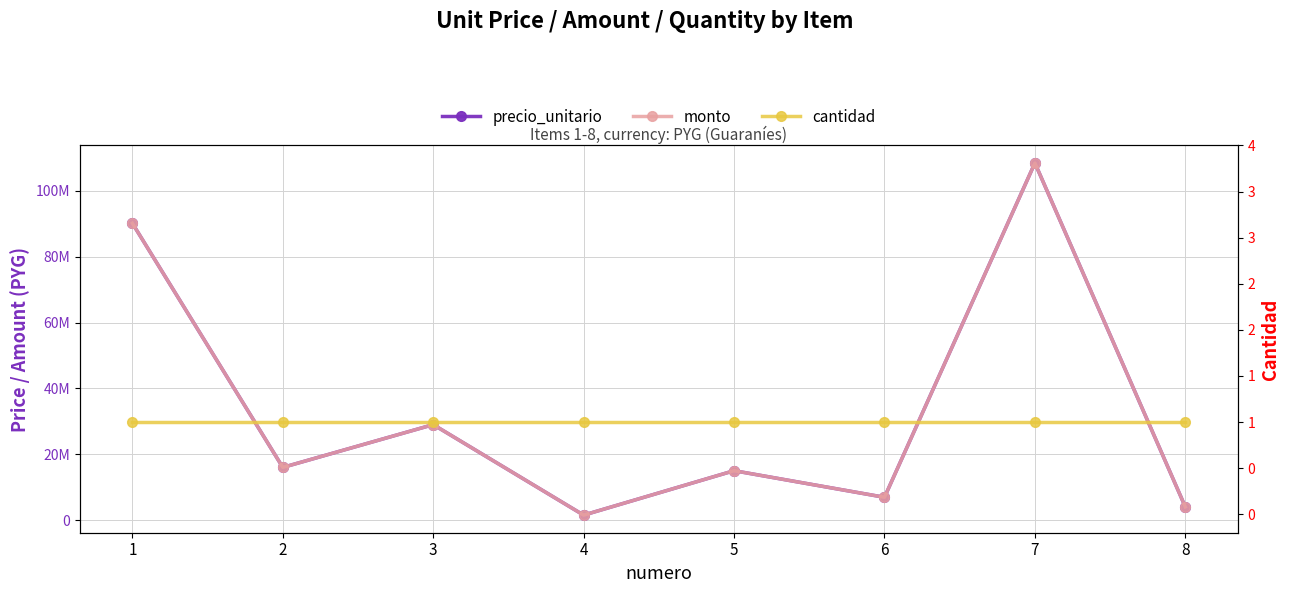

Reading left to right, what are all the values shown in this chart?

precio_unitario: 90190000	16000000	29000000	1500000	15000000	6920000	108500000	4000000
monto: 90190000	16000000	29000000	1500000	15000000	6920000	108500000	4000000
cantidad: 1	1	1	1	1	1	1	1